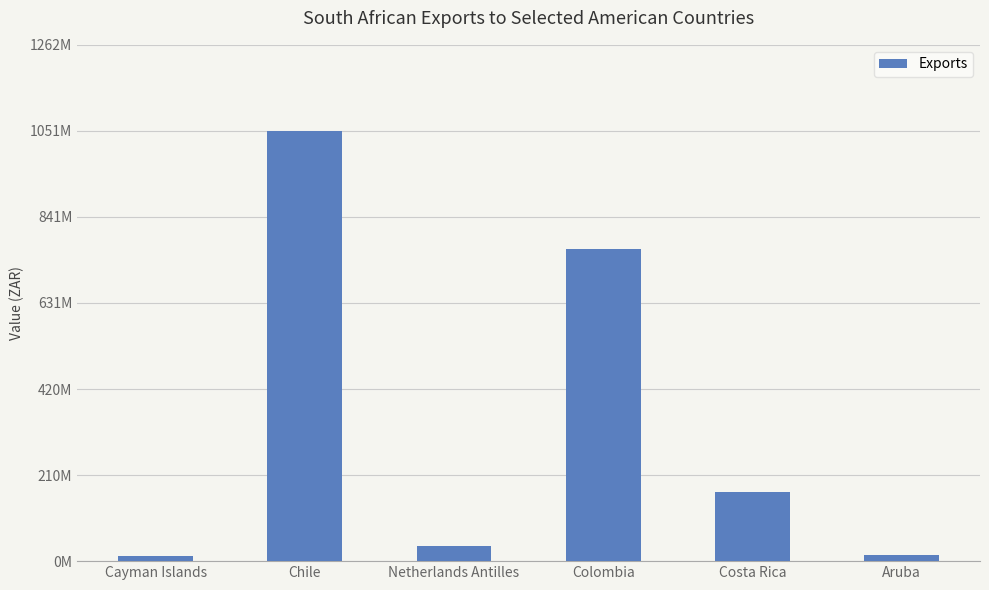

What is the label of the 4th bar from the right?

Netherlands Antilles